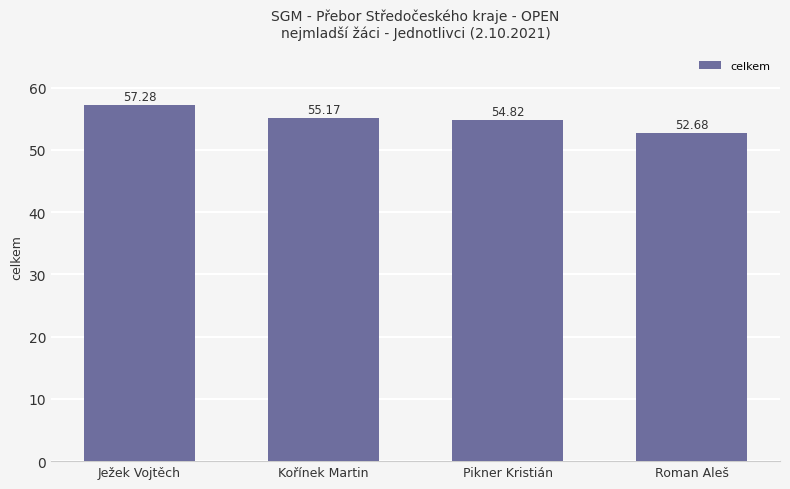

What is the sum of the values at Pikner Kristián and Ježek Vojtěch?

112.1